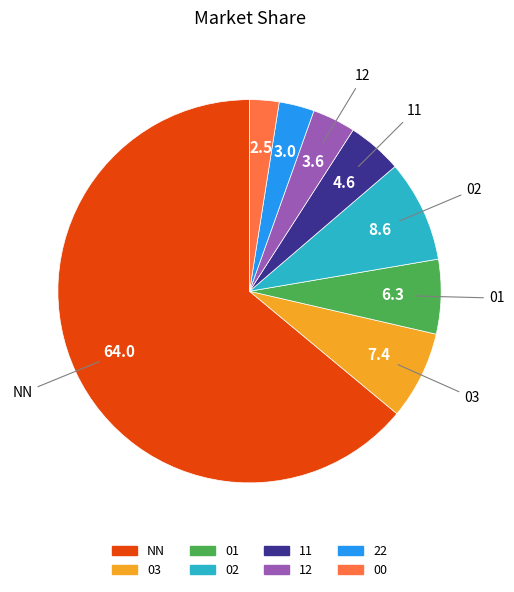

True or false: 01 accounts for 1% of the total.

False